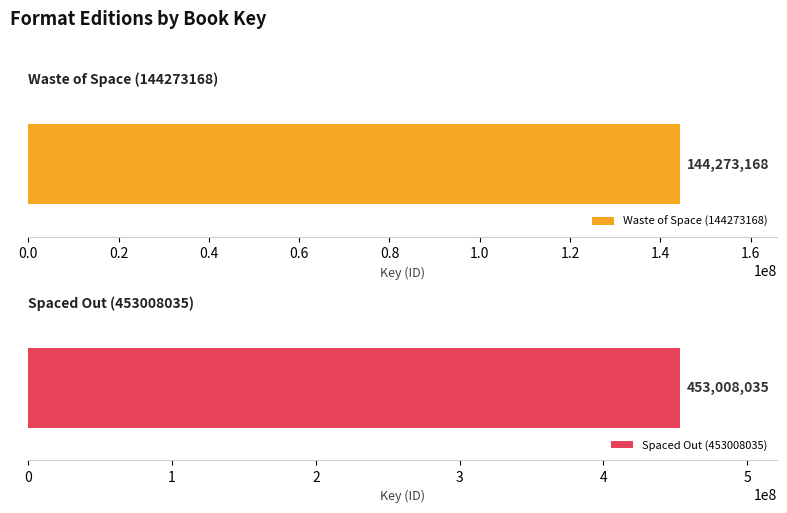

Rank the series at Audio Download from highest to lowest value.

Spaced Out (453008035), Waste of Space (144273168)